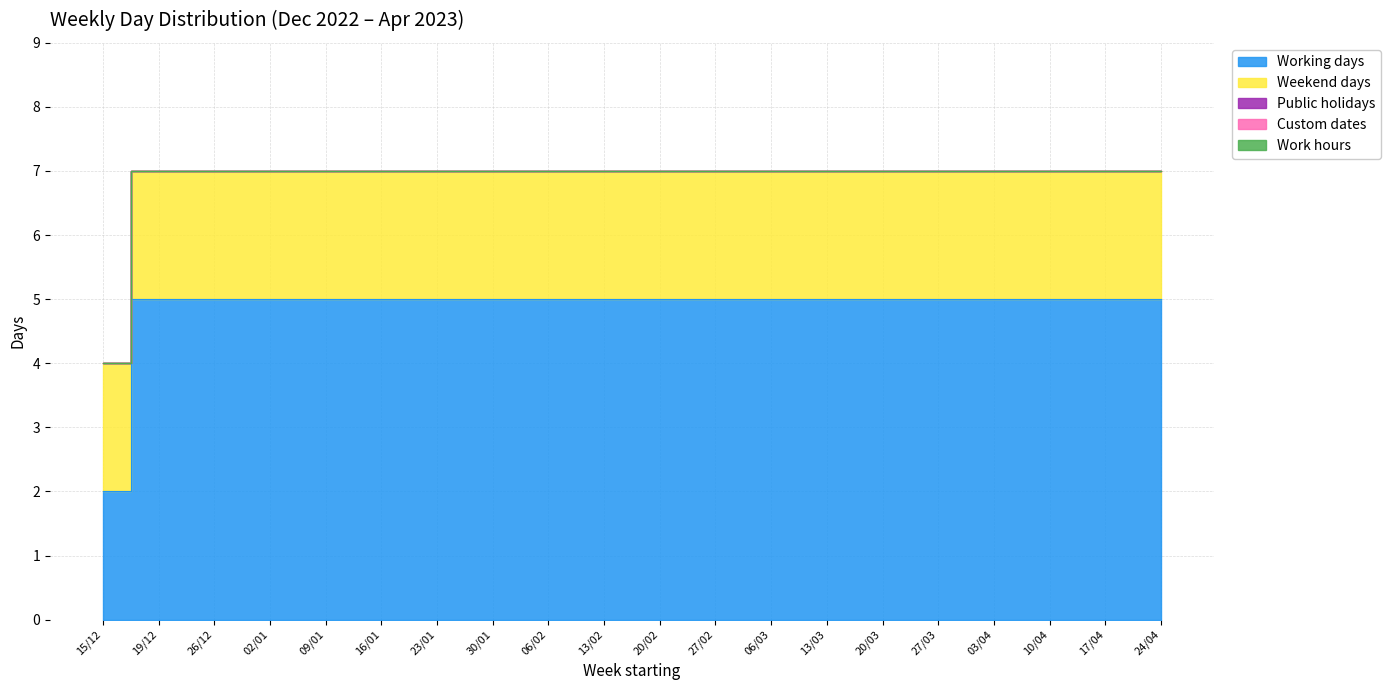

True or false: Work hours and Weekend days cross at least once.

False